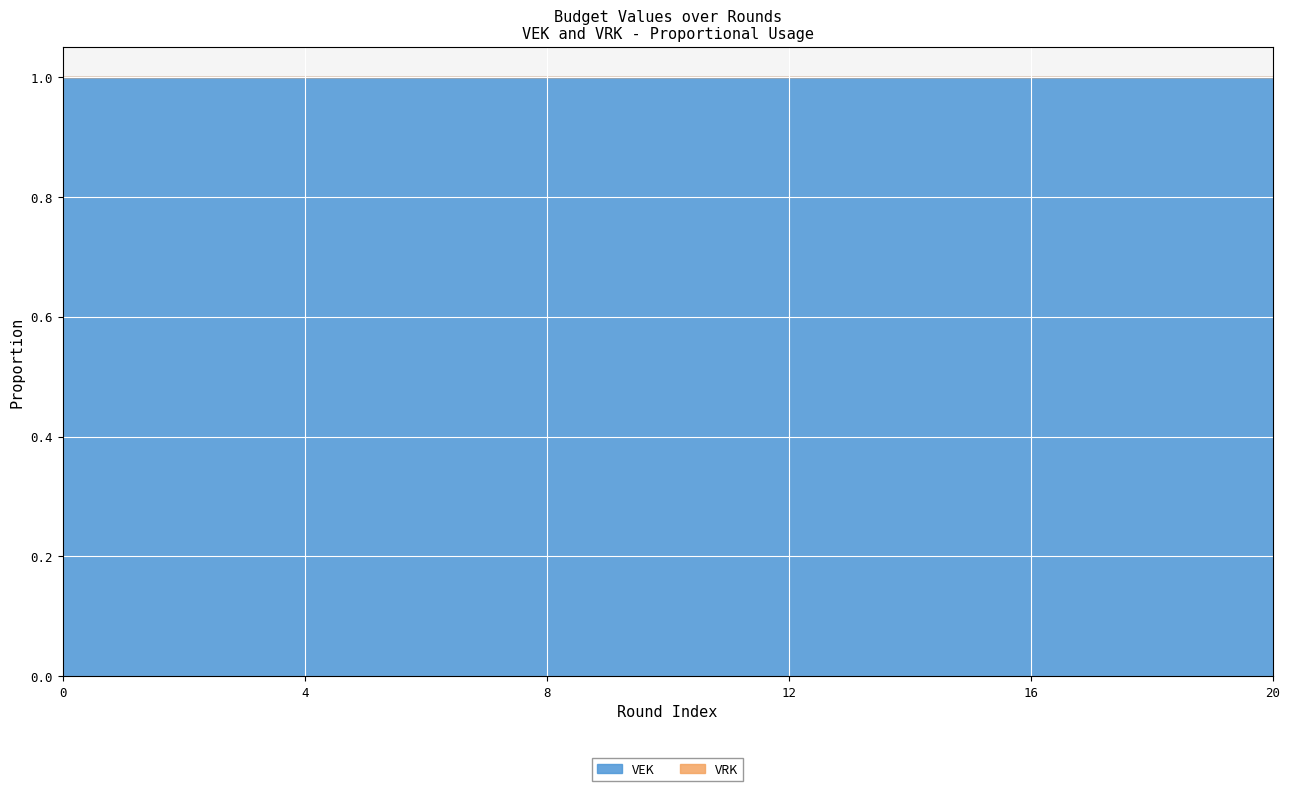

The value of VEK at 20 is 0. True or false?

False